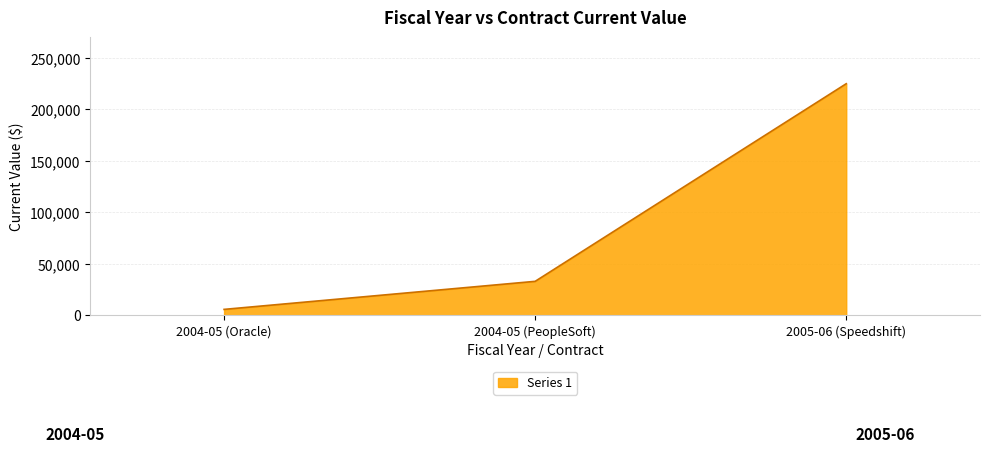

Reading left to right, list all the values displayed in this chart.

5820.0	33051.9	224940.0